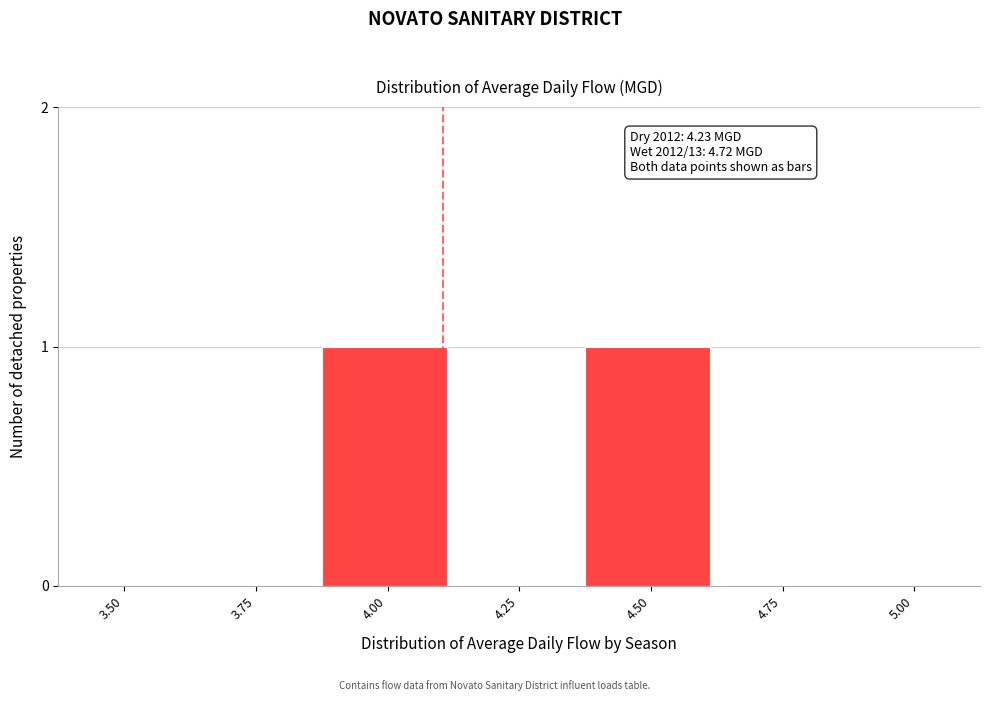

Reading left to right, what are all the values shown in this chart?

3.50=0	3.75=0	4.00=1	4.25=0	4.50=1	4.75=0	5.00=0